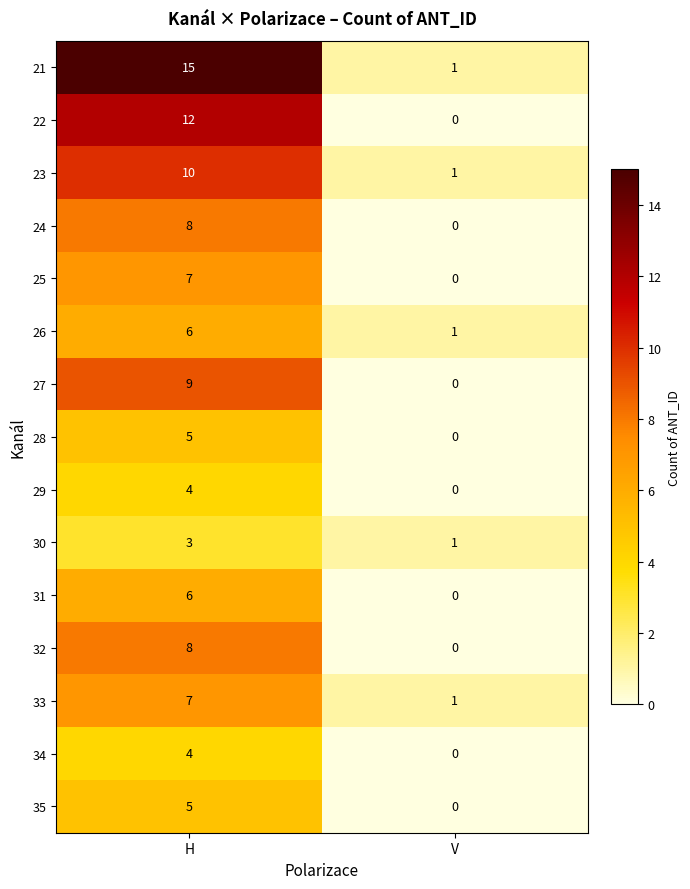

Reading right to left, what are all the values shown in this chart?

21: V=1	H=15
22: V=0	H=12
23: V=1	H=10
24: V=0	H=8
25: V=0	H=7
26: V=1	H=6
27: V=0	H=9
28: V=0	H=5
29: V=0	H=4
30: V=1	H=3
31: V=0	H=6
32: V=0	H=8
33: V=1	H=7
34: V=0	H=4
35: V=0	H=5